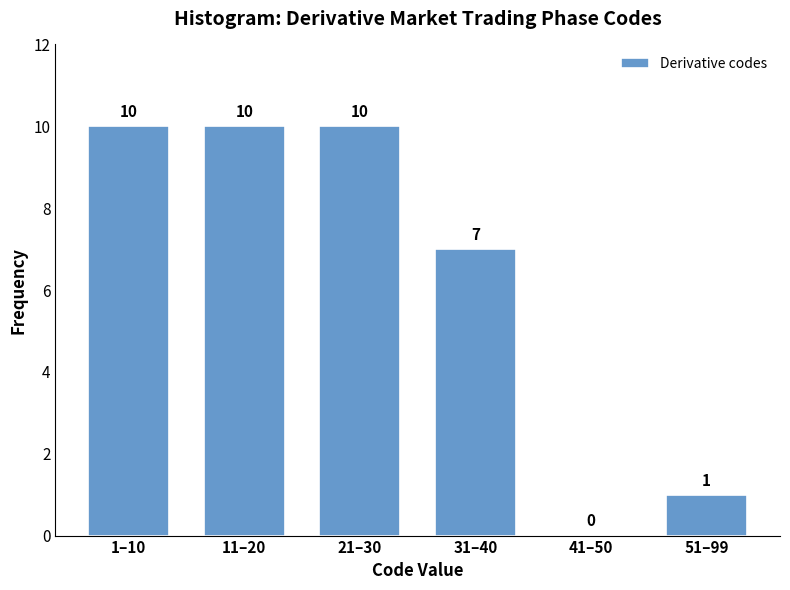

Reading left to right, list all the values displayed in this chart.

1–10=10	11–20=10	21–30=10	31–40=7	41–50=0	51–99=1